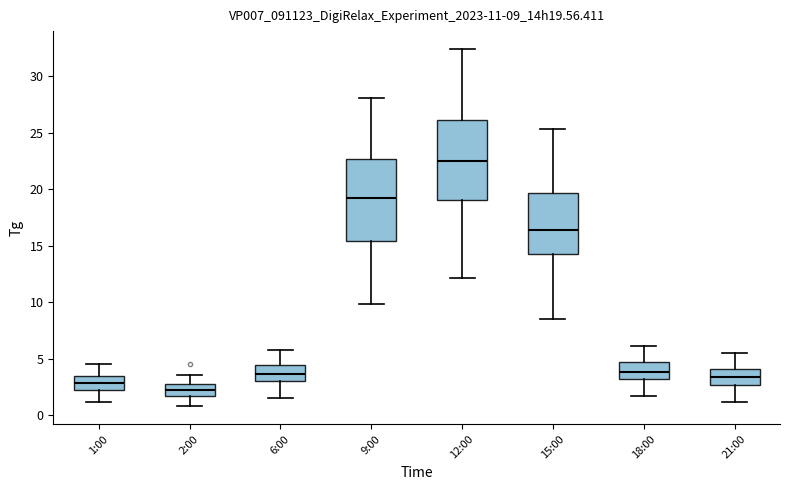

Reading left to right, transcribe this box plot: for each box, give where its median line is, the range the box spans, and where its two whiskers end, as read against the y-axis. The values are not printed on the chart, so give them approximately, as read against the axis.

1:00: median 3.0, box 2.0 to 3.5, whiskers 1.0 to 4.5
2:00: median 2.5, box 1.5 to 3.0, whiskers 1.0 to 3.5
6:00: median 3.5, box 3.0 to 4.5, whiskers 1.5 to 6.0
9:00: median 19.5, box 15.5 to 22.5, whiskers 10.0 to 28.0
12:00: median 22.5, box 19.0 to 26.0, whiskers 12.0 to 32.5
15:00: median 16.5, box 14.0 to 19.5, whiskers 8.5 to 25.5
18:00: median 4.0, box 3.0 to 4.5, whiskers 1.5 to 6.0
21:00: median 3.5, box 2.5 to 4.0, whiskers 1.0 to 5.5